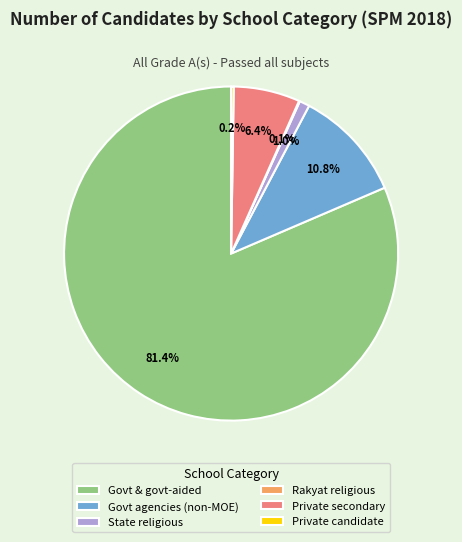

What is the ratio of the value at Govt agencies (non-MOE) to the value at Private secondary?

1.7